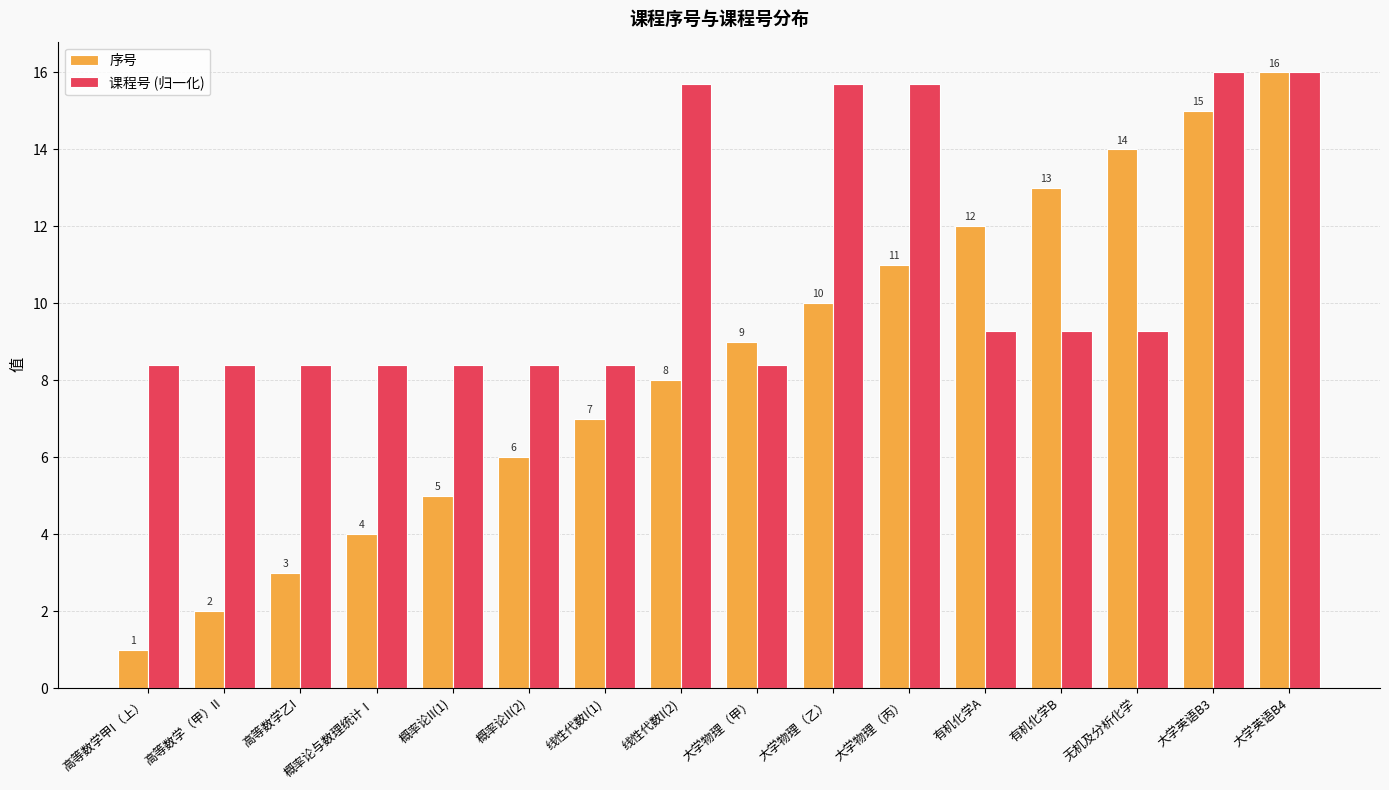

What is the value of the 课程号 (归一化) bar at the 4th from the left?

8.4